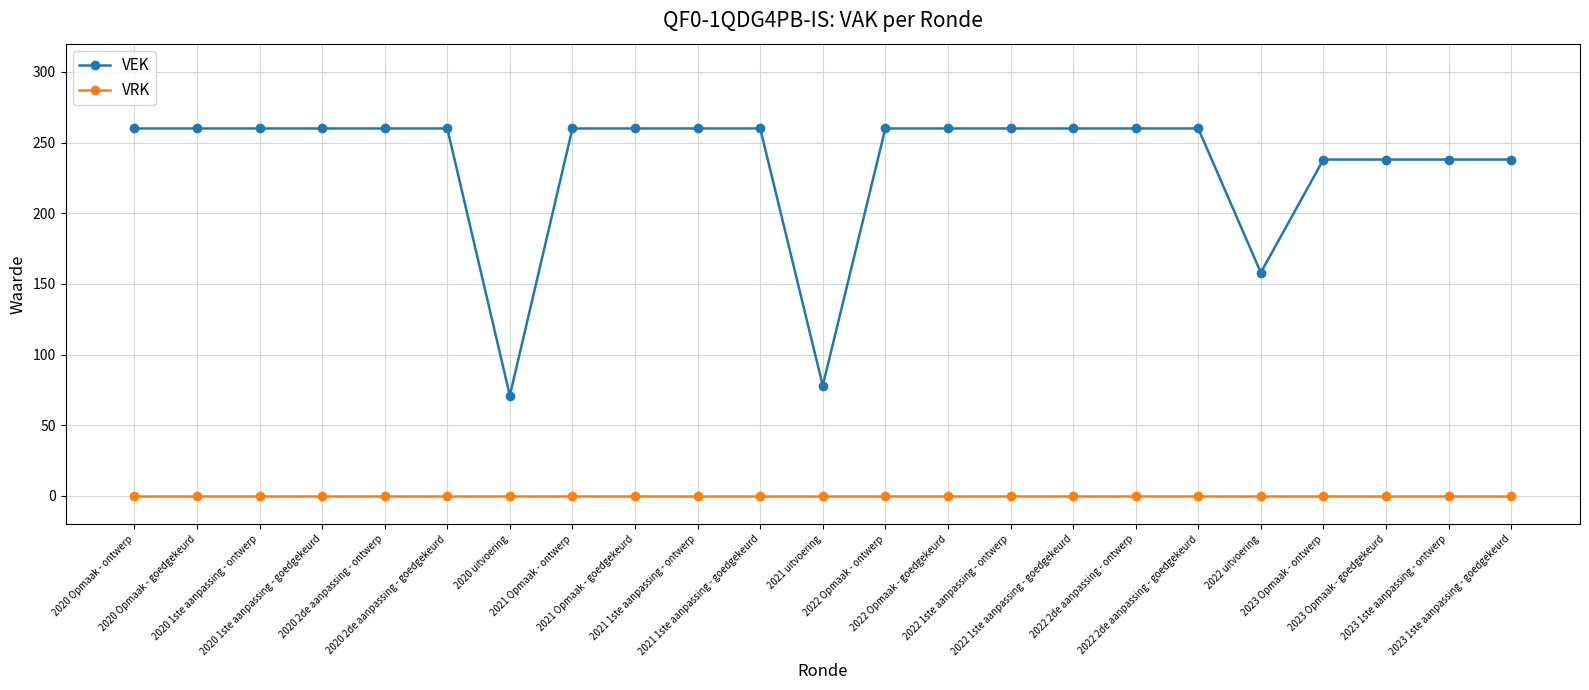

What is the spread (max minus min) of values at 2023 Opmaak - ontwerp?

238